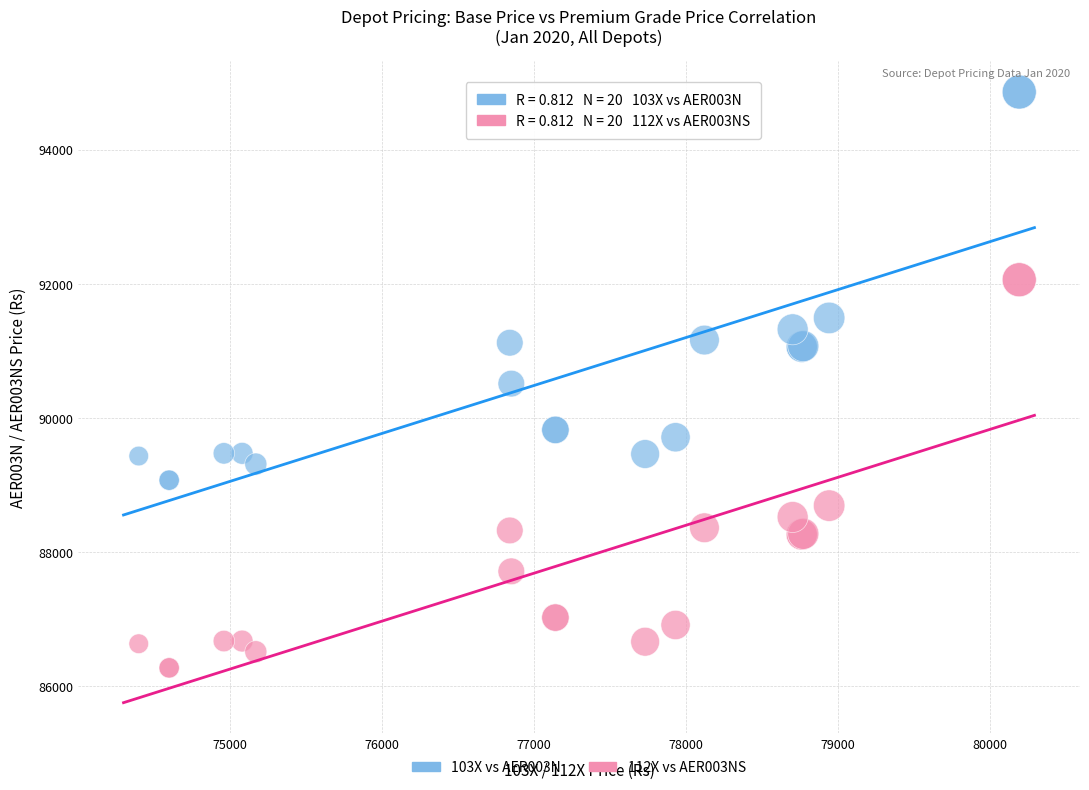

Which series reaches the maximum Y coordinate?

103X vs AER003N